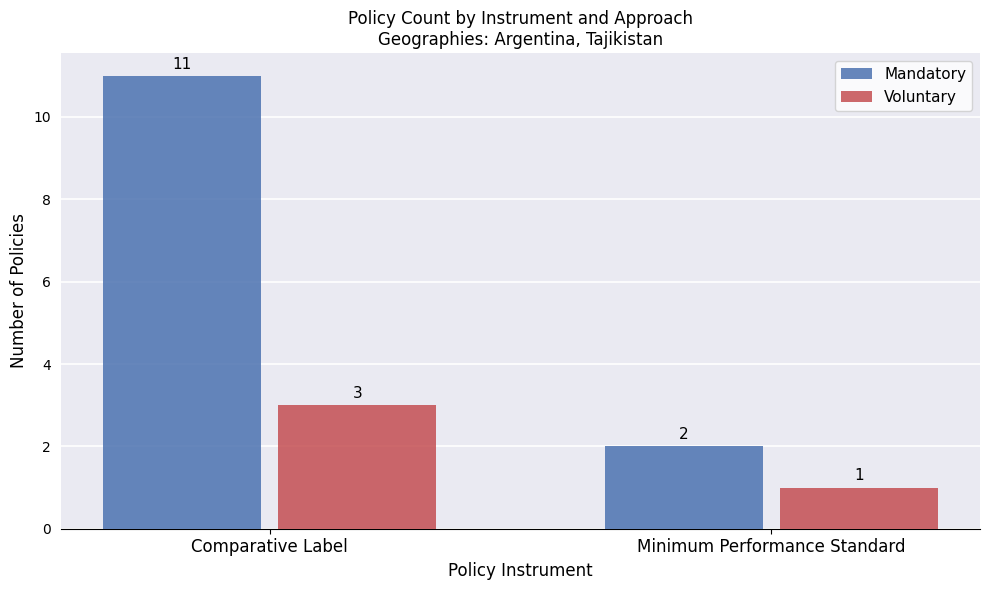

Reading left to right, extract all data points from this chart.

Mandatory: 11	2
Voluntary: 3	1